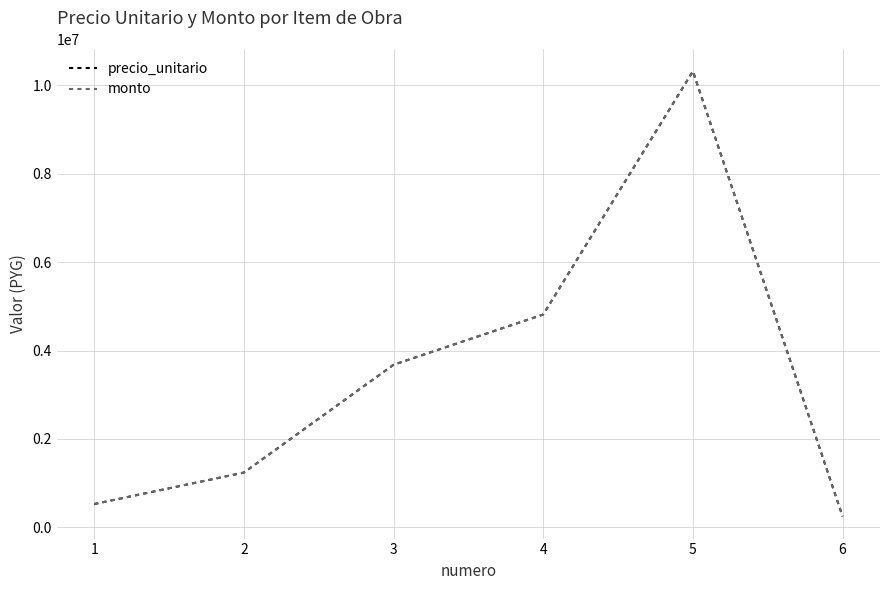

Is this an area chart (filled region under the line)?

No